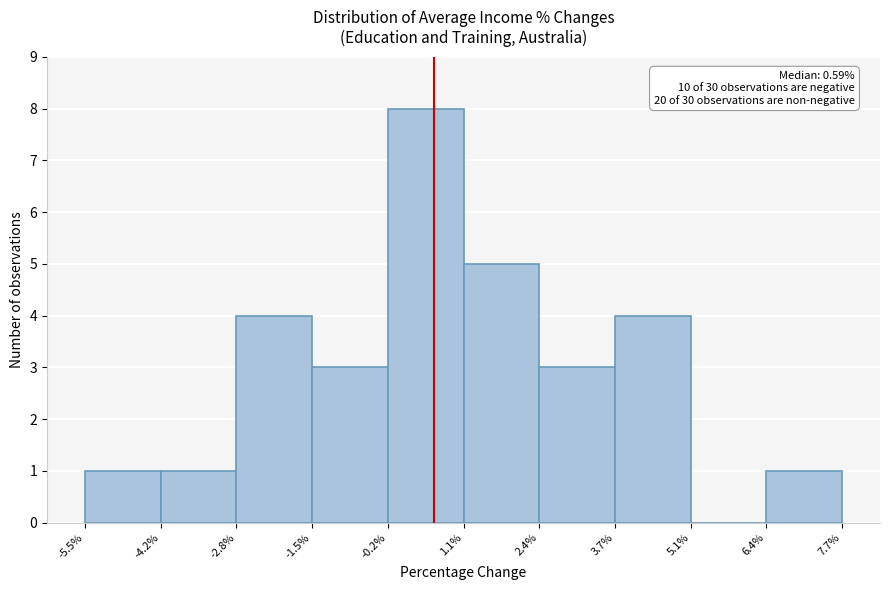

Over which range of the x-axis is the bar tallest?

-0.2% to 1.1%